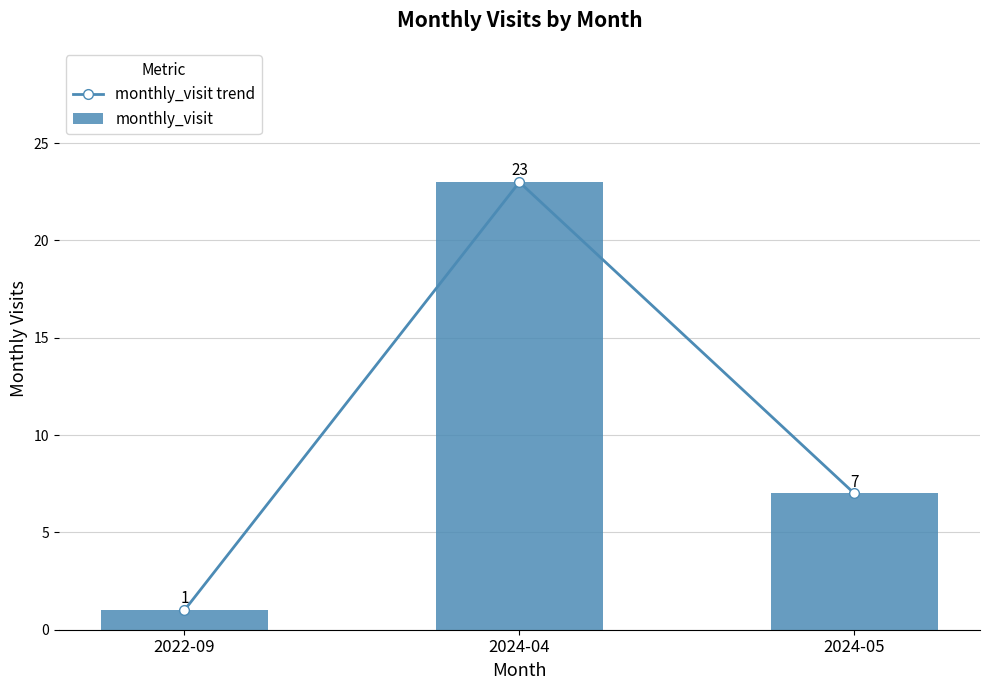

Are the bars horizontal?

No